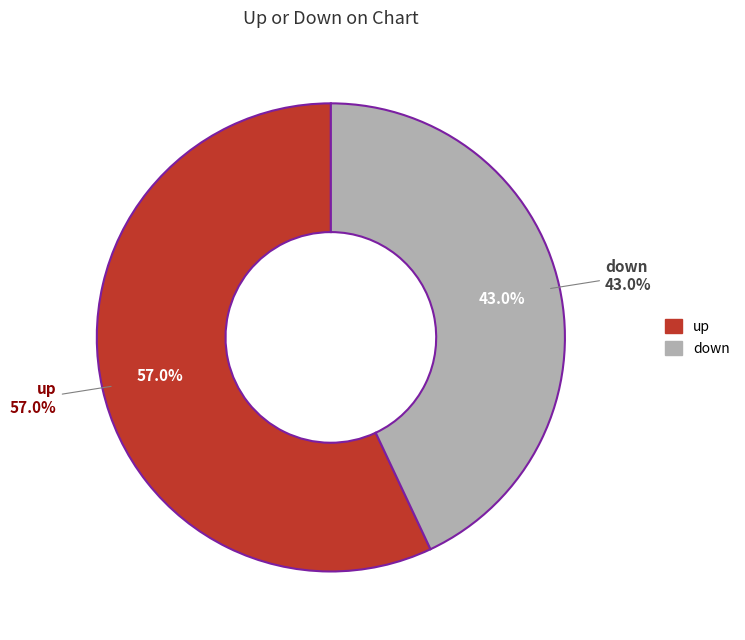

What is the change in value from up to down?

-14